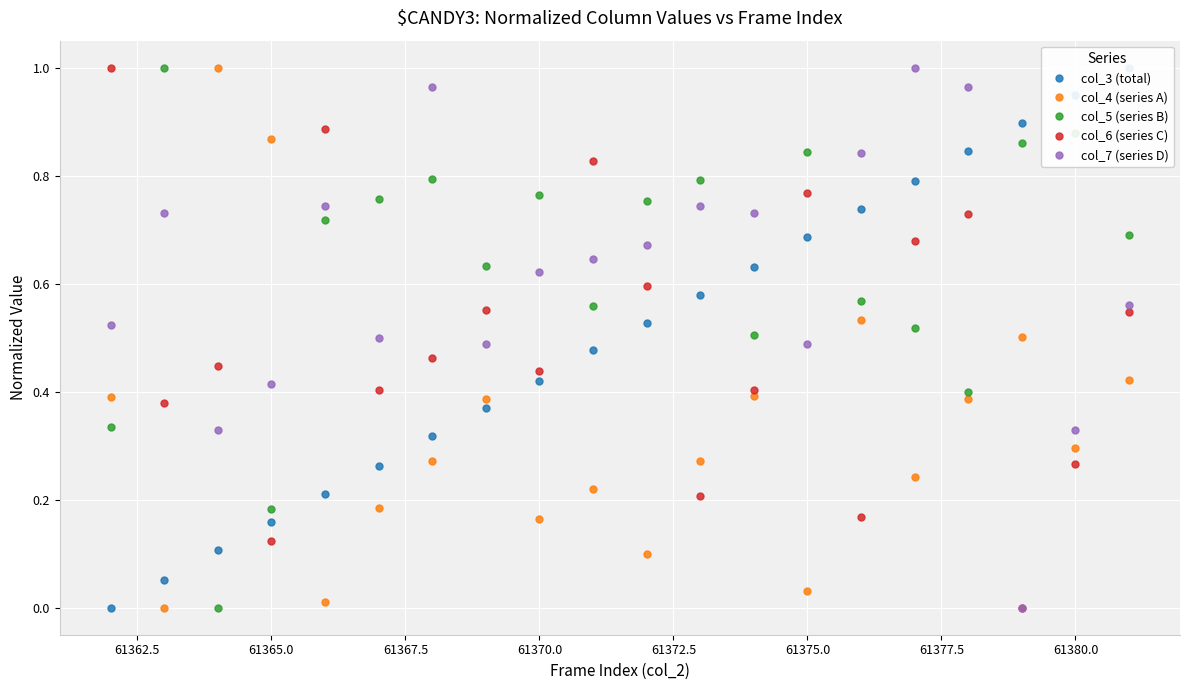

Which series has the largest total across all categories?

col_5 (series B)